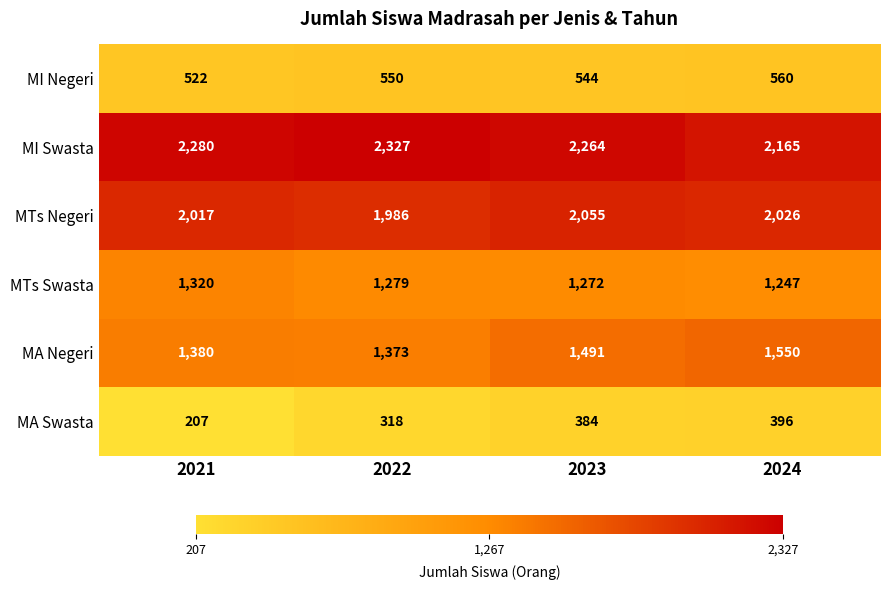

What is the greatest value displayed?

2327